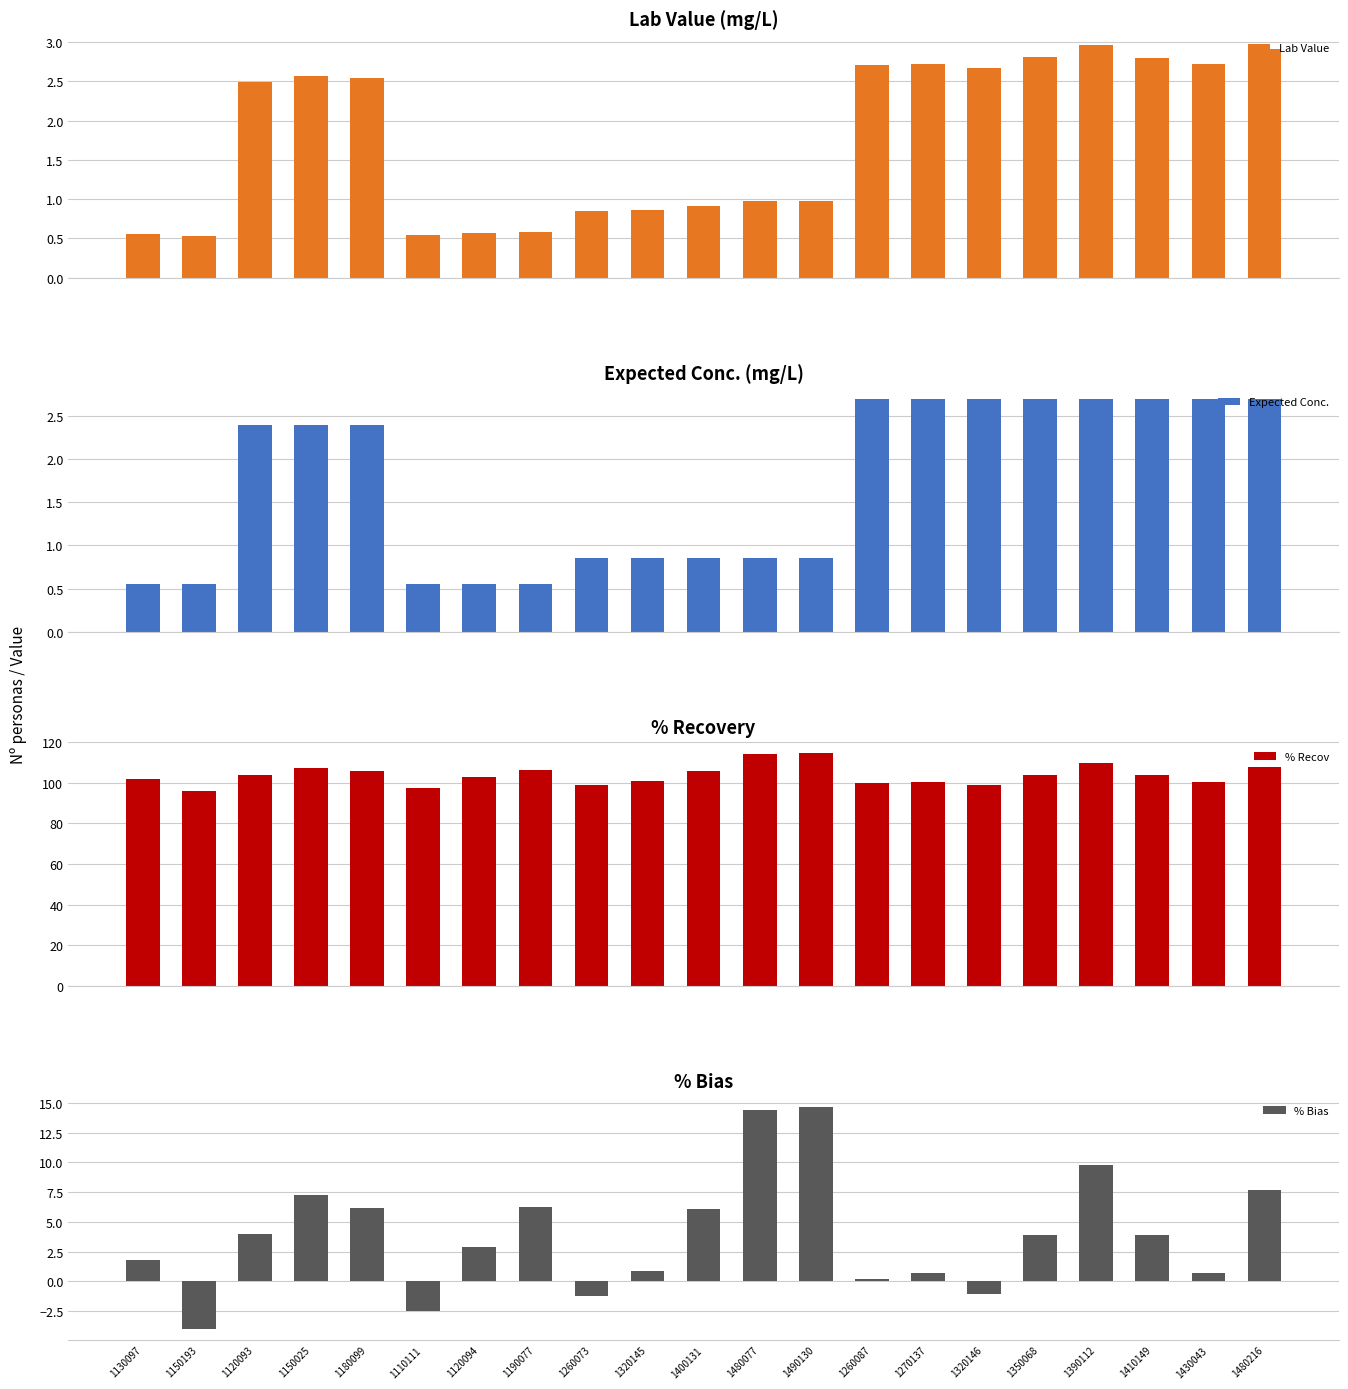

How many data points does each series have?

21